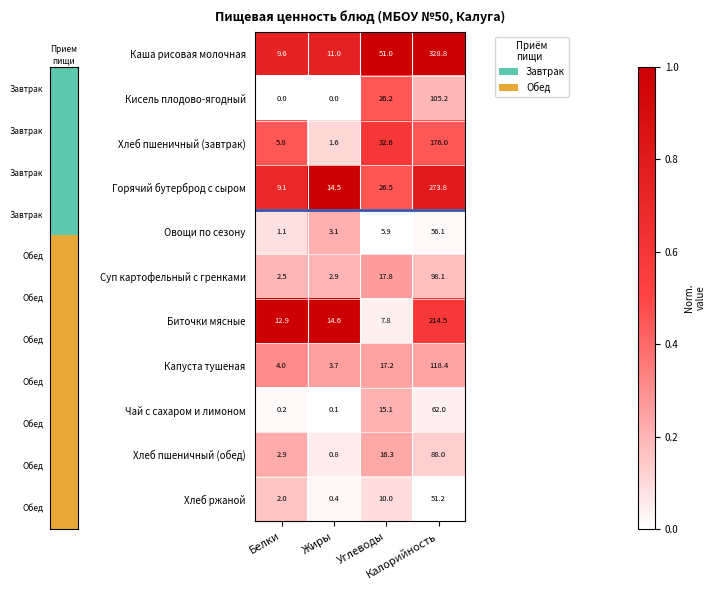

At how many categories does at least one series exceed 0?

4